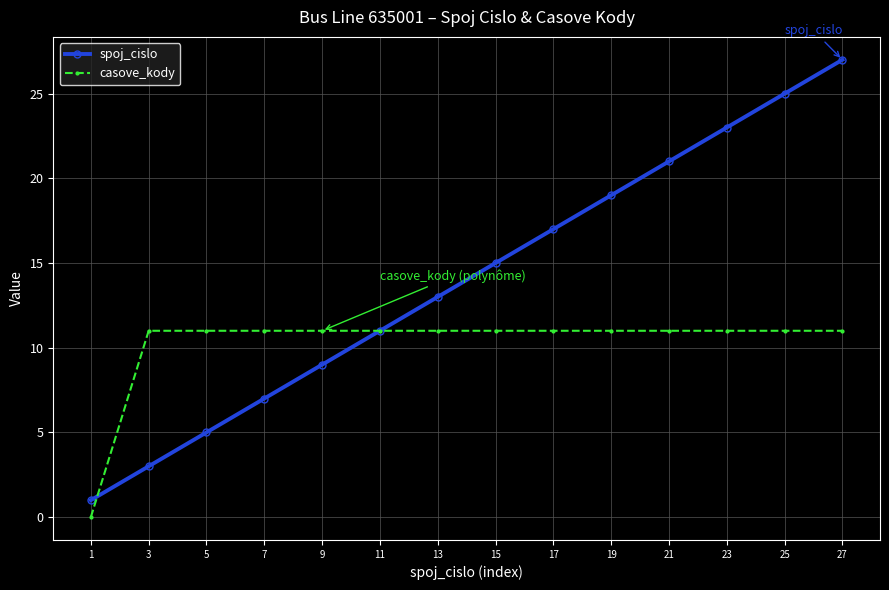

True or false: casove_kody has a value of 18 at 15.

False